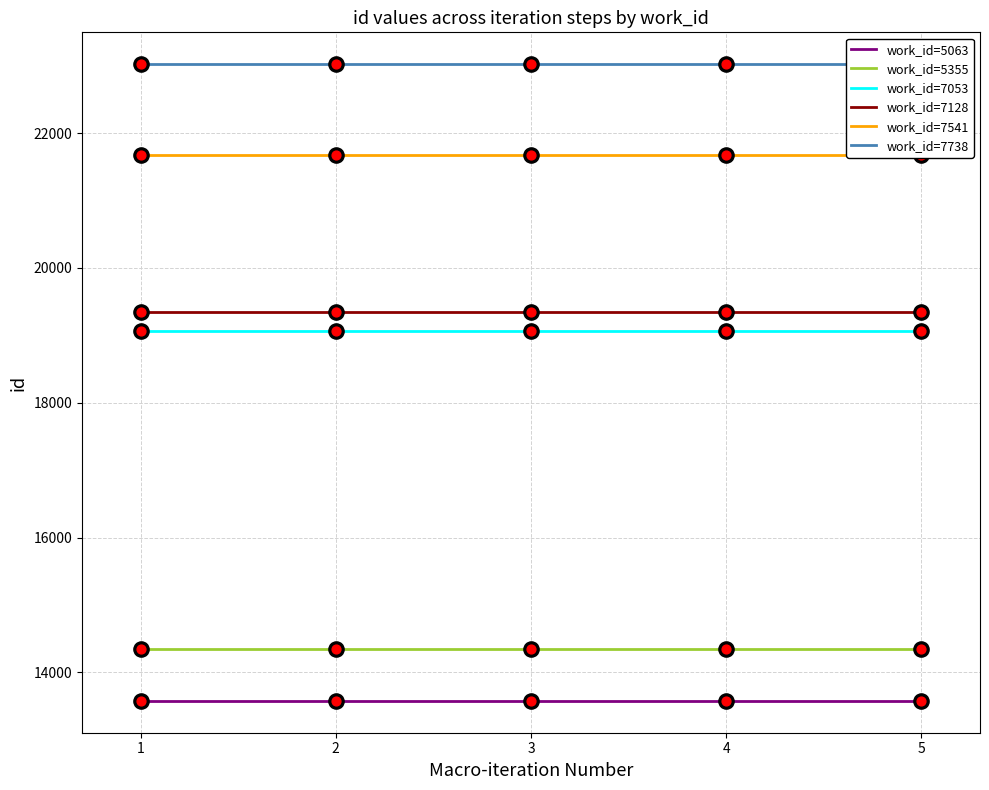

Which series reaches the minimum Y coordinate?

work_id=5063